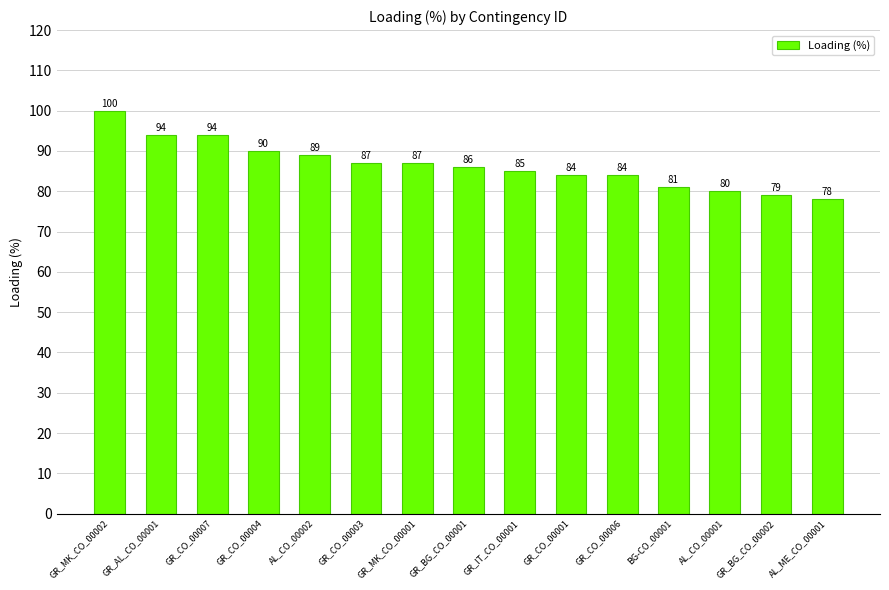

What is the minimum value shown in the chart?

78